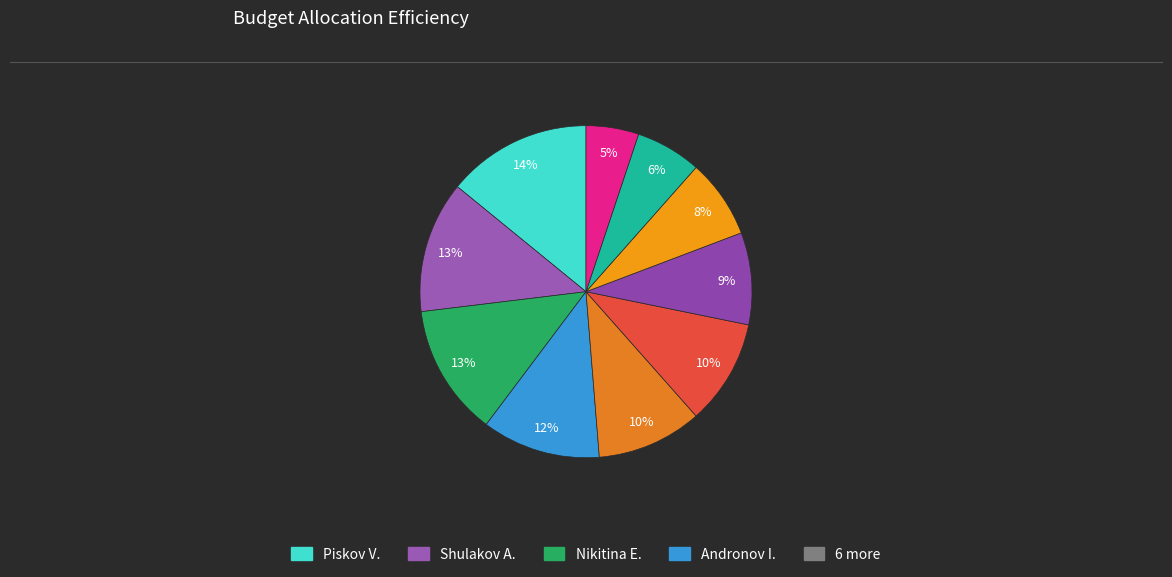

How many segments does this pie chart have?

10